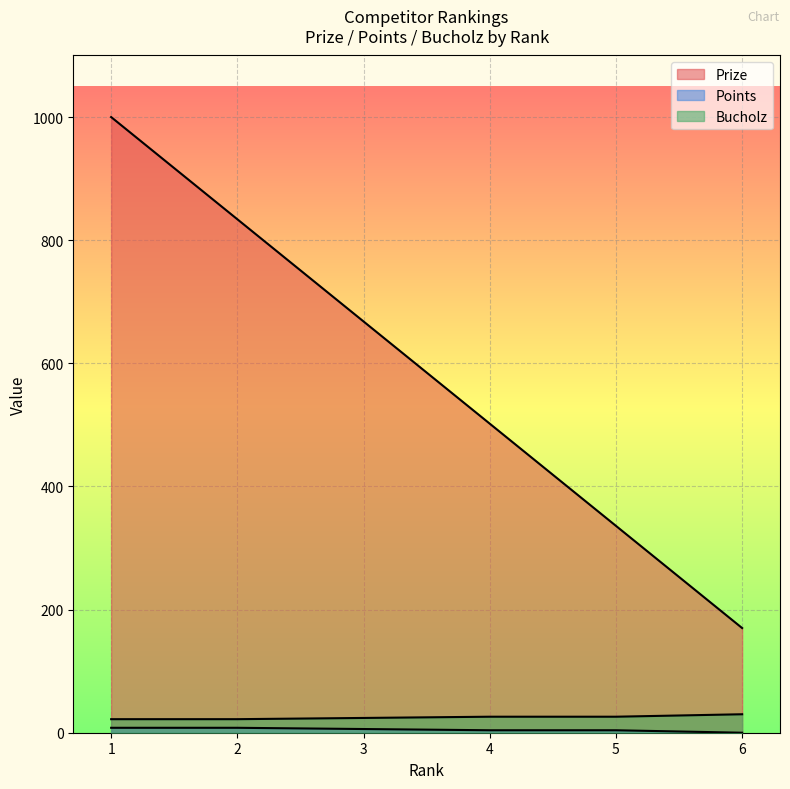

Between 2 and 4, which is larger?

2